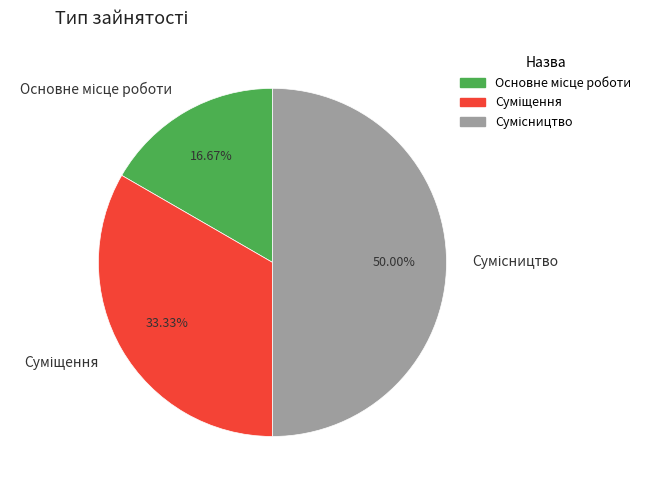

Is there a majority slice in this chart?

No